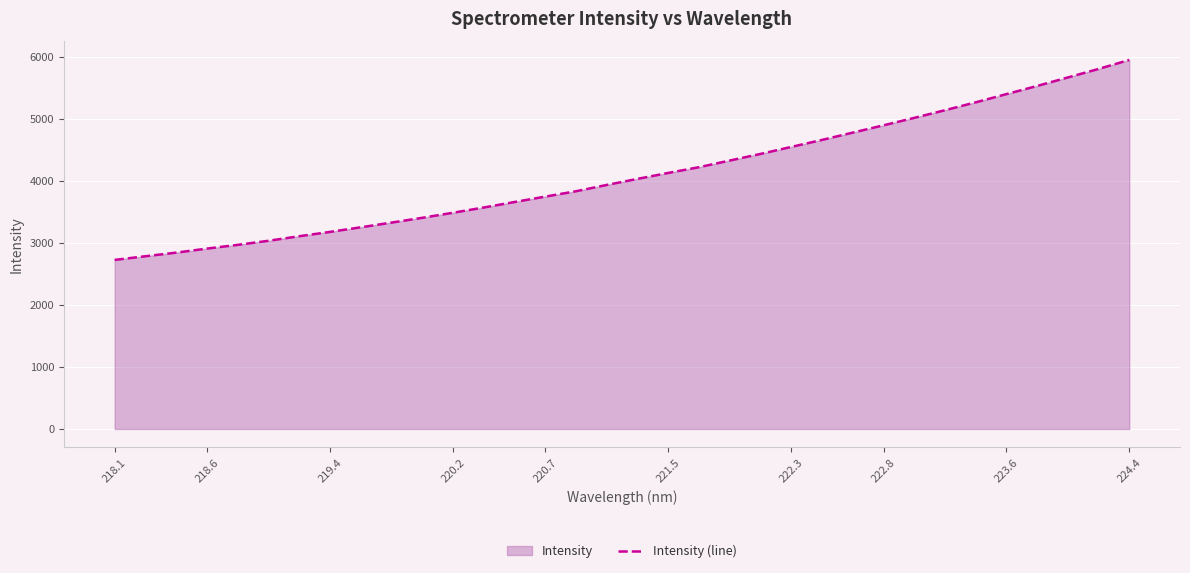

What is the greatest value displayed?

5955.2